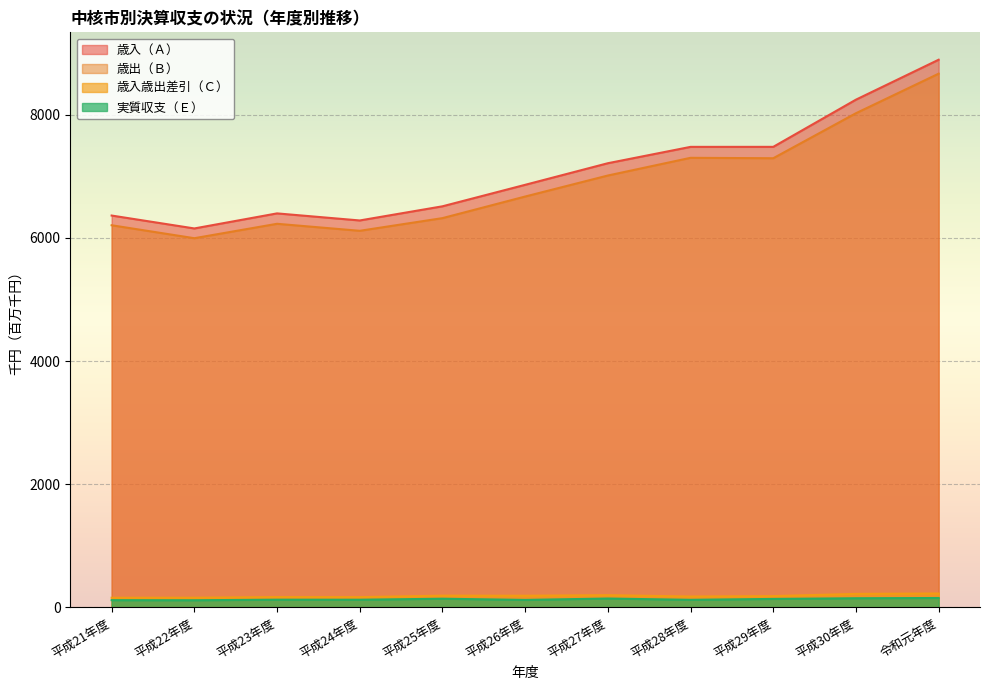

How many lines are shown in the chart?

4